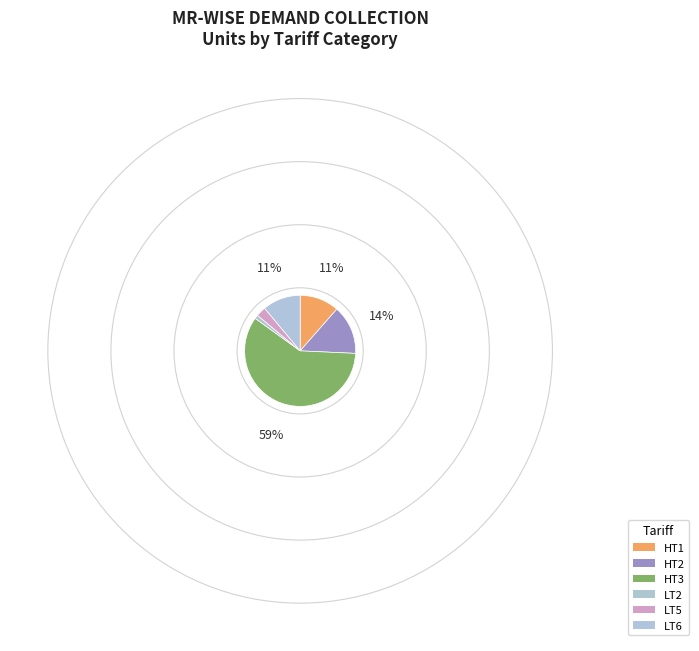

Is the sum of HT2 and HT1 greater than half?

No